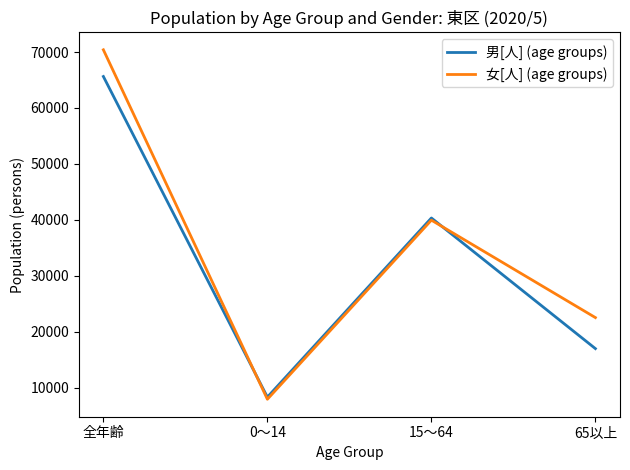

Between 0～14 and 15～64, which series saw the biggest shift?

男[人] (age groups)